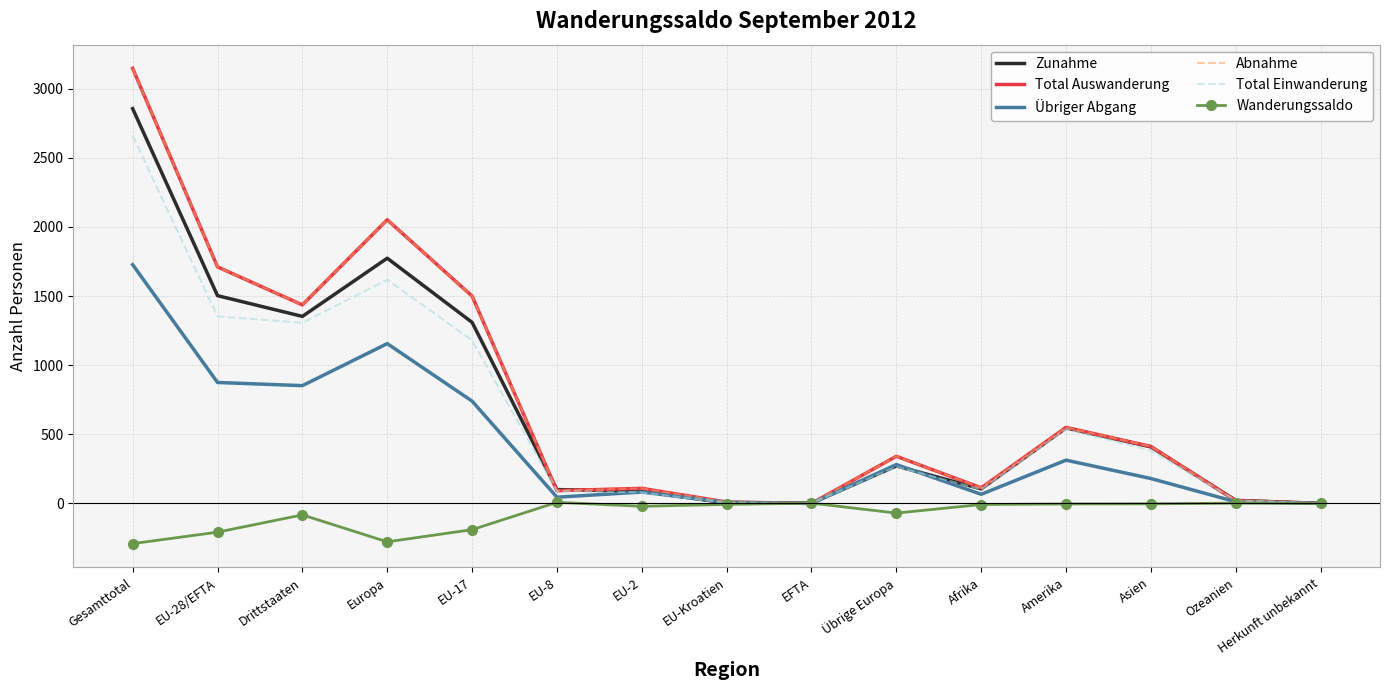

What position from the right is EU-17?

11